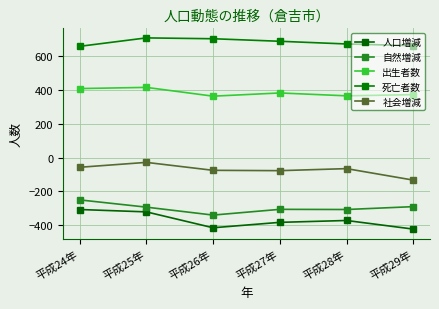

What is the sum of the 人口増減 values at 平成25年 and 平成26年?

-736